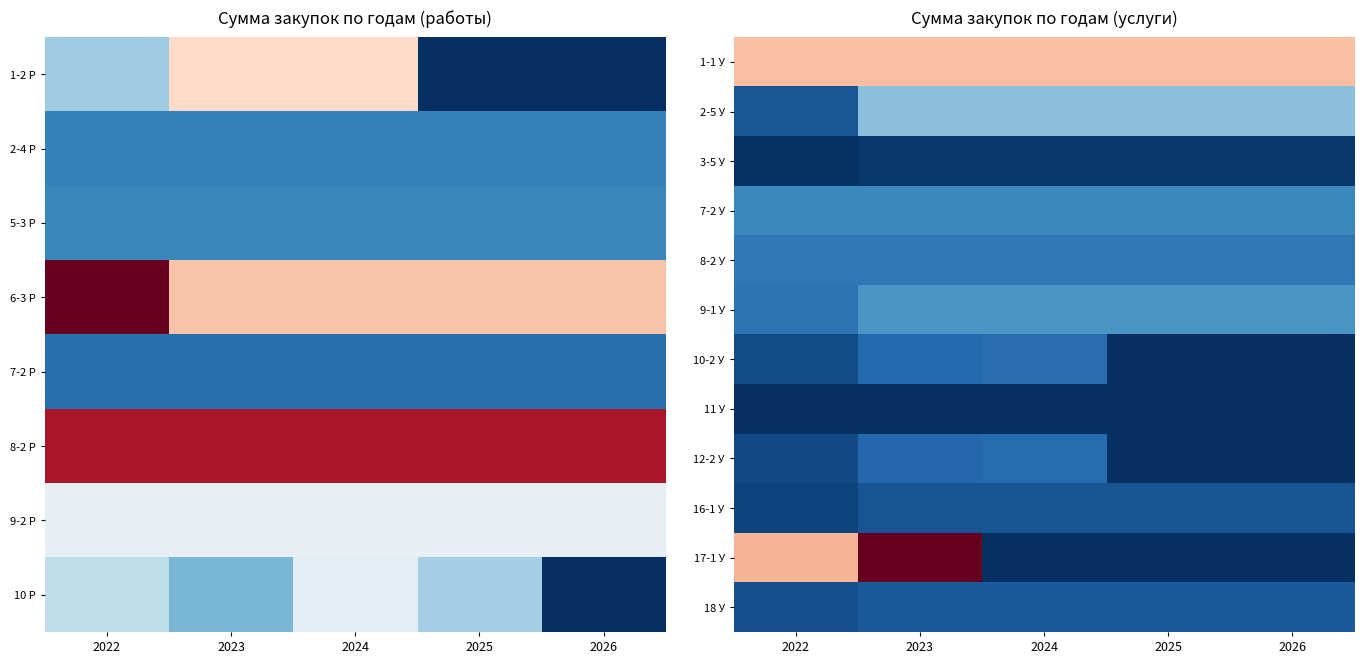

At 2024, list the series in order from smallest to largest.

17-1 У, 11 У, 3-5 У, 16-1 У, 18 У, 12-2 У, 10-2 У, 8-2 У, 7-2 У, 9-1 У, 2-5 У, 1-1 У